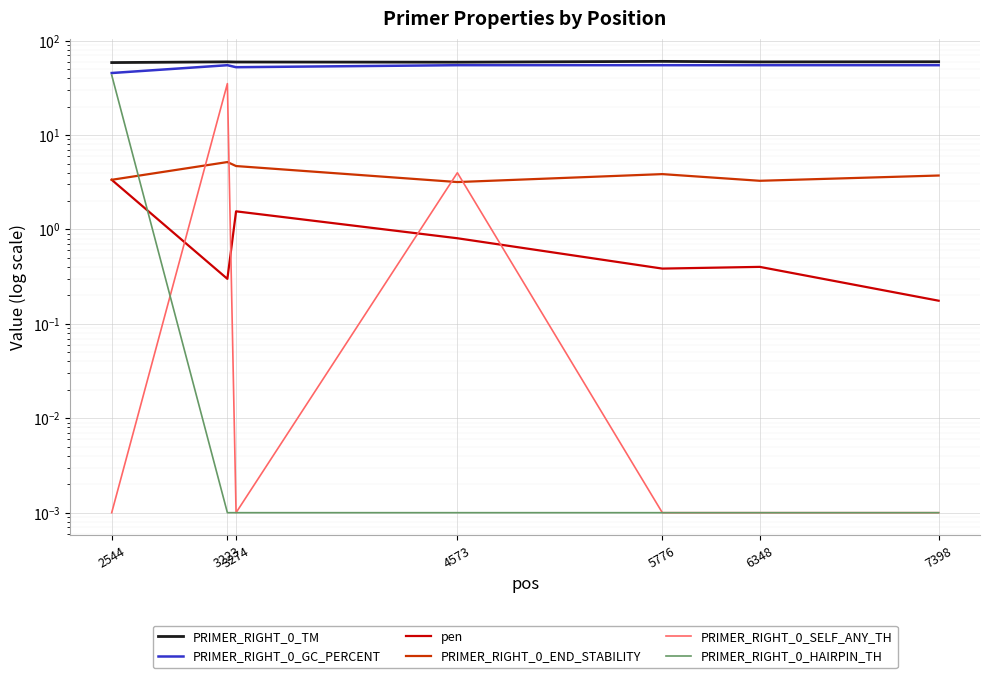

True or false: PRIMER_RIGHT_0_GC_PERCENT and PRIMER_RIGHT_0_HAIRPIN_TH intersect in this chart.

False